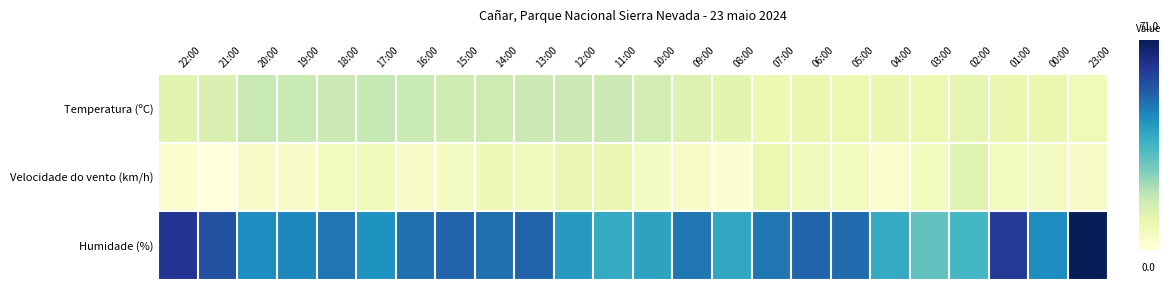

Which series has the widest spread of values?

Humidade (%)